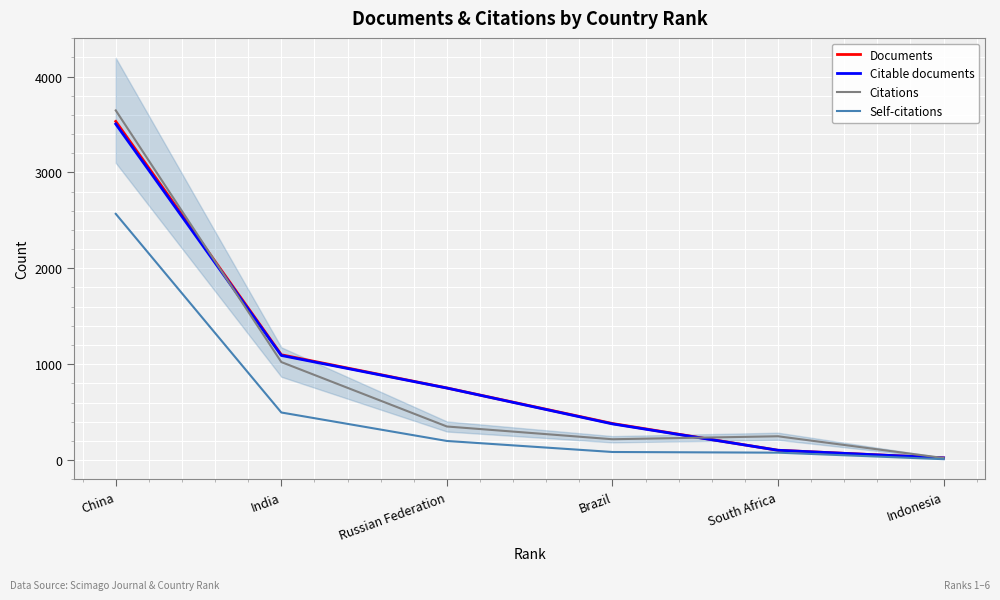

Rank the series at South Africa from lowest to highest value.

Self-citations, Documents, Citable documents, Citations